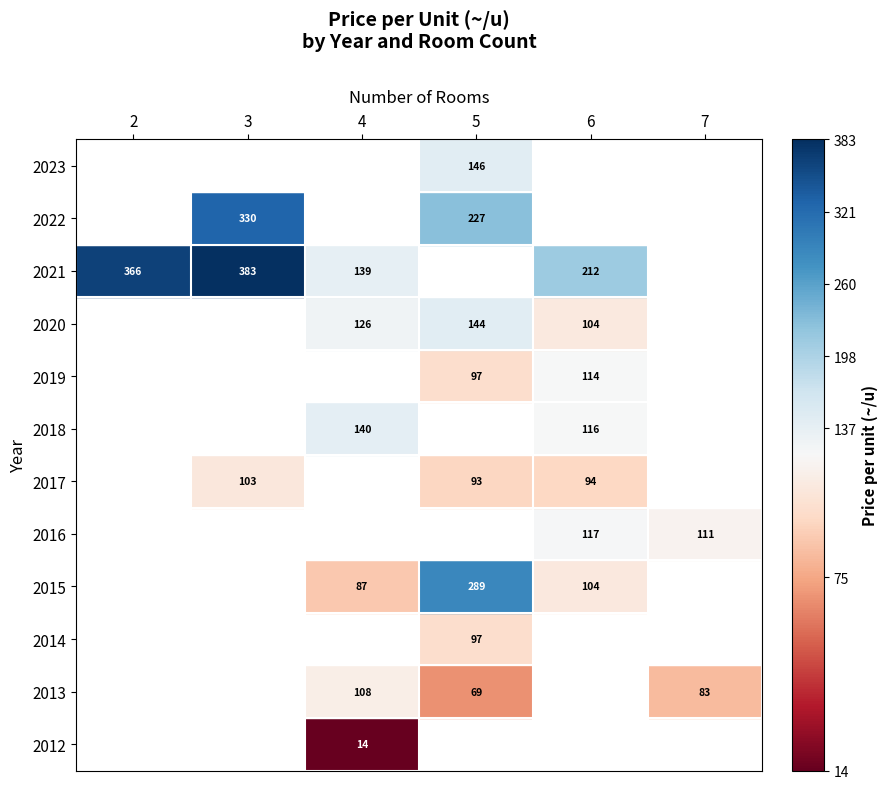

The 2013 series shows 43.5 at 7. True or false?

False